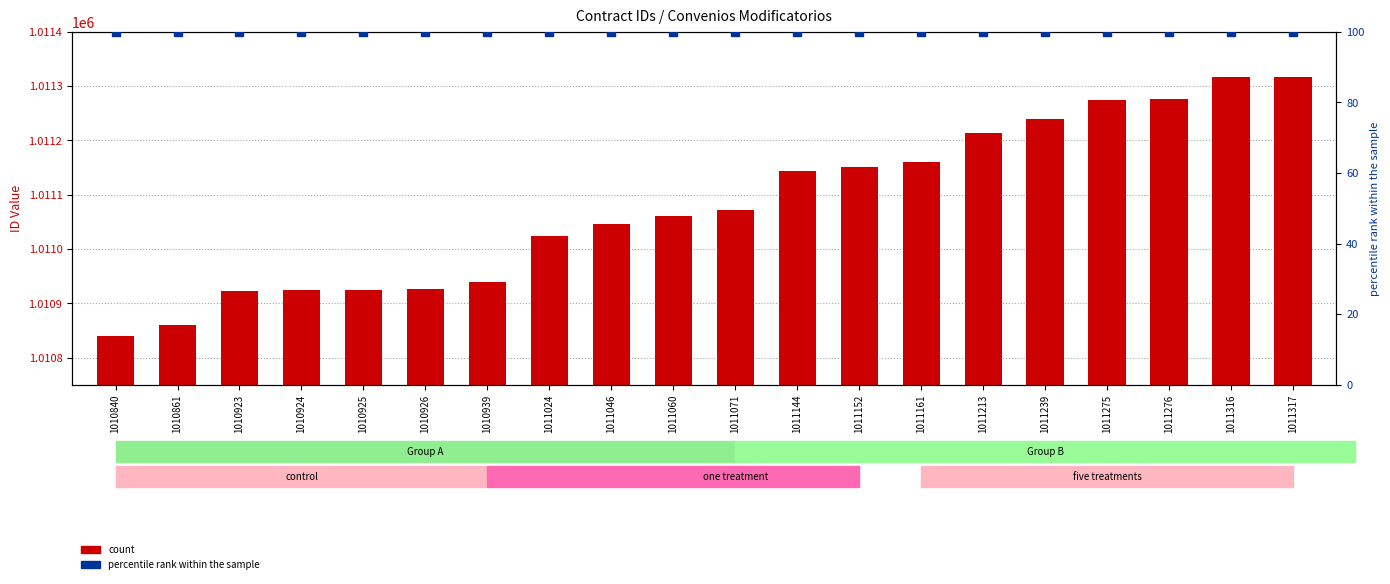

What are all the series names shown in the legend?

count, percentile rank within the sample